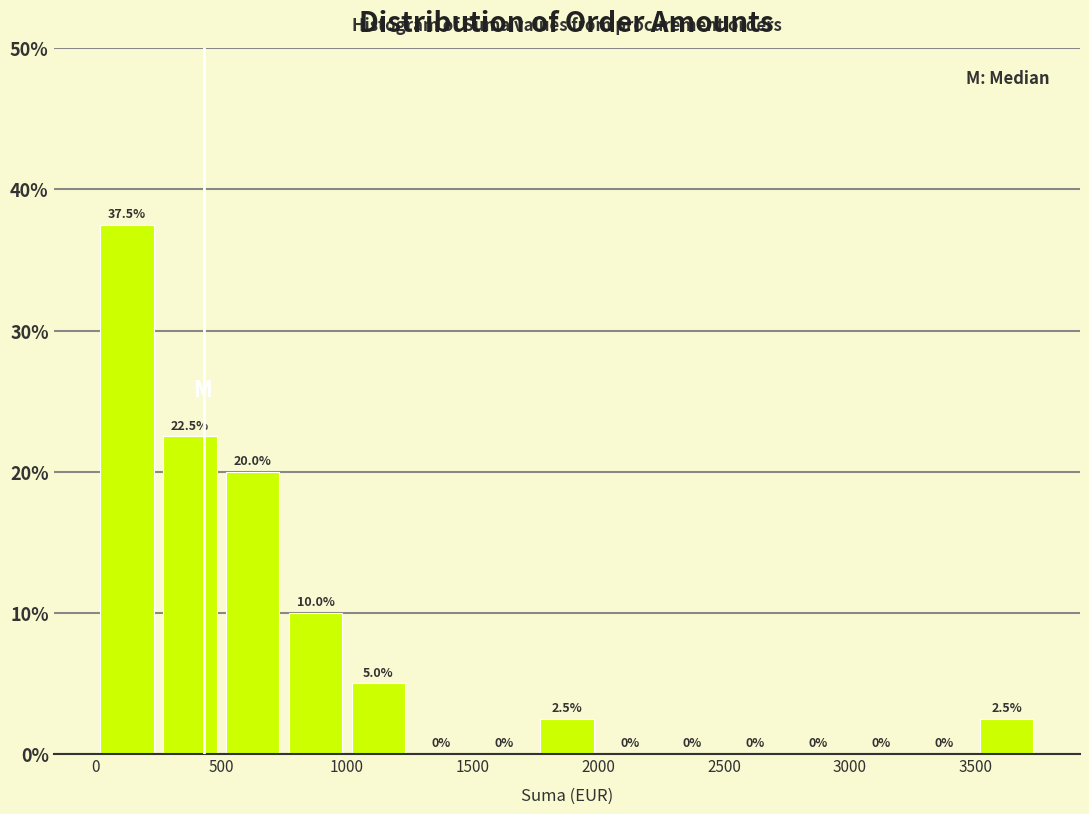

Reading left to right, transcribe this chart: for each bar, give the range it covers on the x-axis and its height.

0 to 250: 37.5
250 to 500: 22.5
500 to 750: 20.0
750 to 1000: 10.0
1000 to 1250: 5.0
1250 to 1500: 0.0
1500 to 1750: 0.0
1750 to 2000: 2.5
2000 to 2250: 0.0
2250 to 2500: 0.0
2500 to 2750: 0.0
2750 to 3000: 0.0
3000 to 3250: 0.0
3250 to 3500: 0.0
3500 to 3750: 2.5